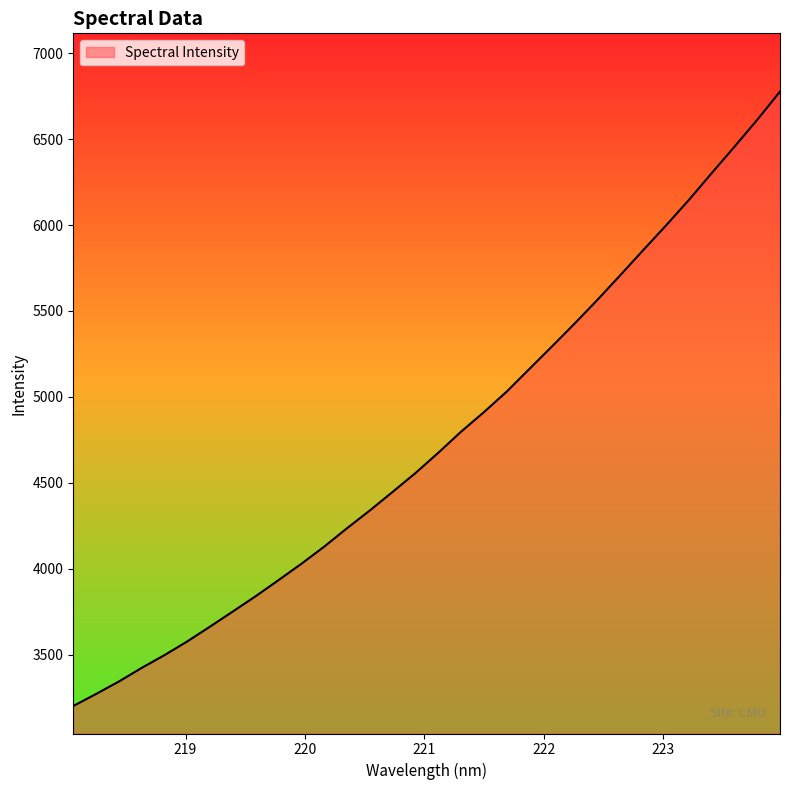

What is the difference between the maximum and minimum values?

3574.5